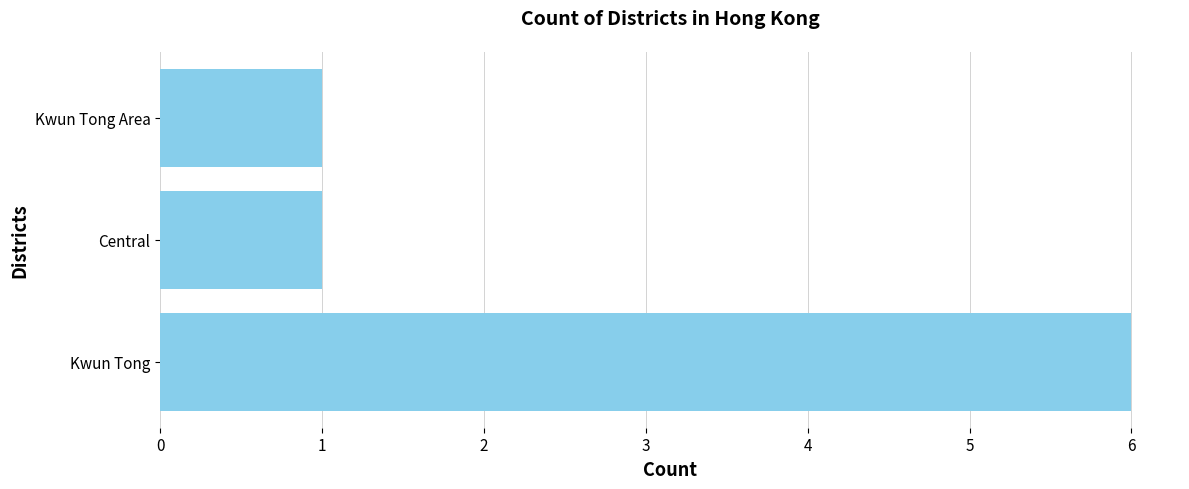

What is the approximate value at Kwun Tong?

6